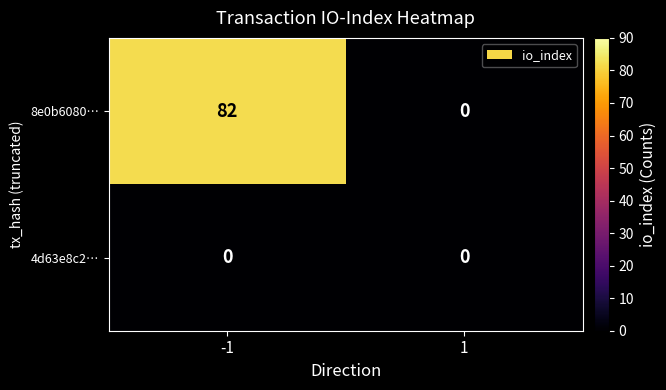

Reading right to left, transcribe all the data shown in this chart.

8e0b6080…: 0	82
4d63e8c2…: 0	0